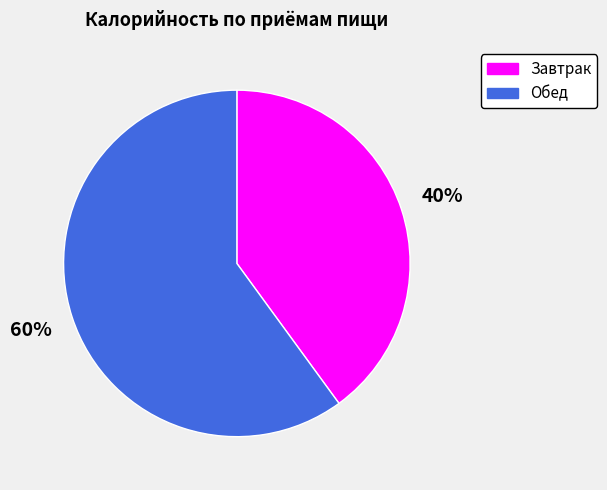

To the nearest percent, what is the difference between the Обед and Завтрак slice percentages?

20%